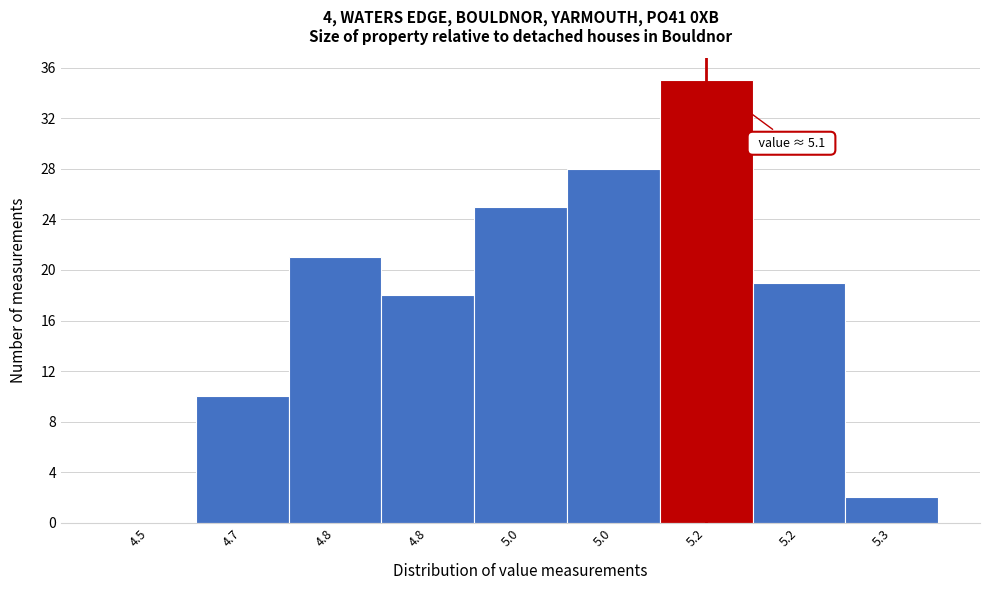

How many distinct data groups are displayed?

1